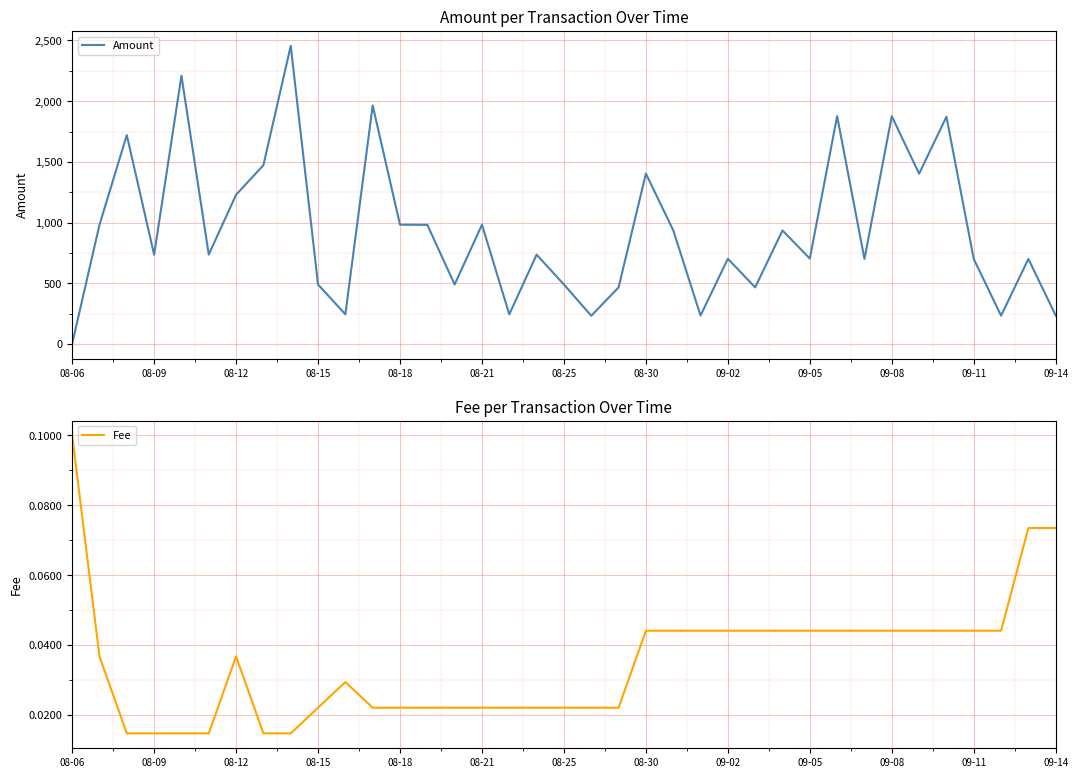

Where is the first local minimum for Amount?

08-09